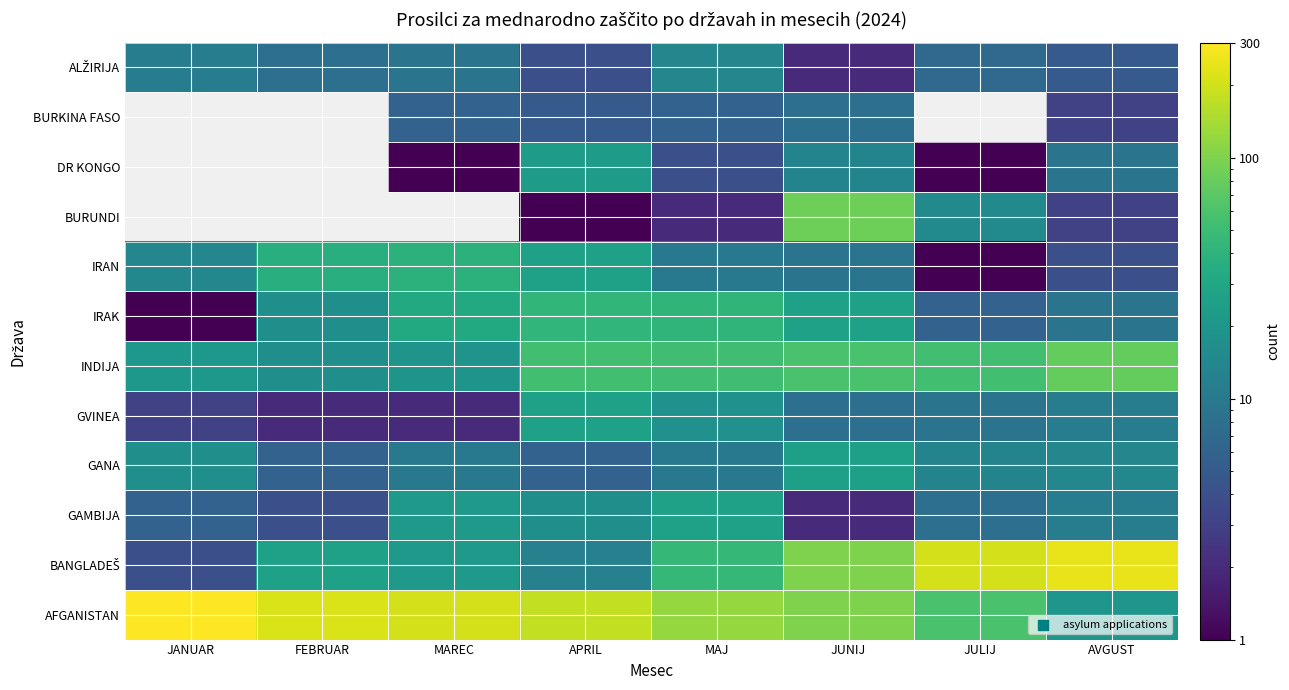

What is the total value across all series at MAJ?

352.0